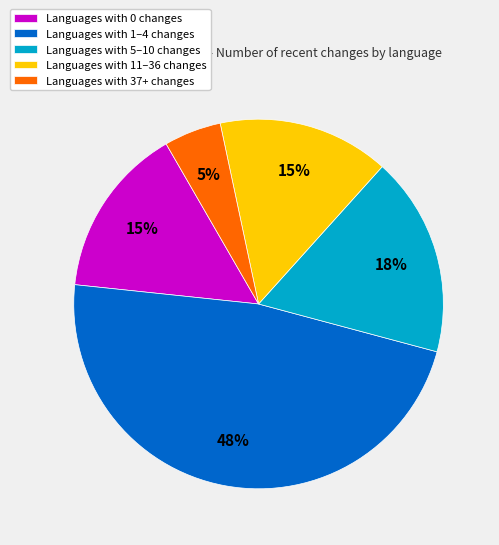

Count the number of slices in the pie.

5